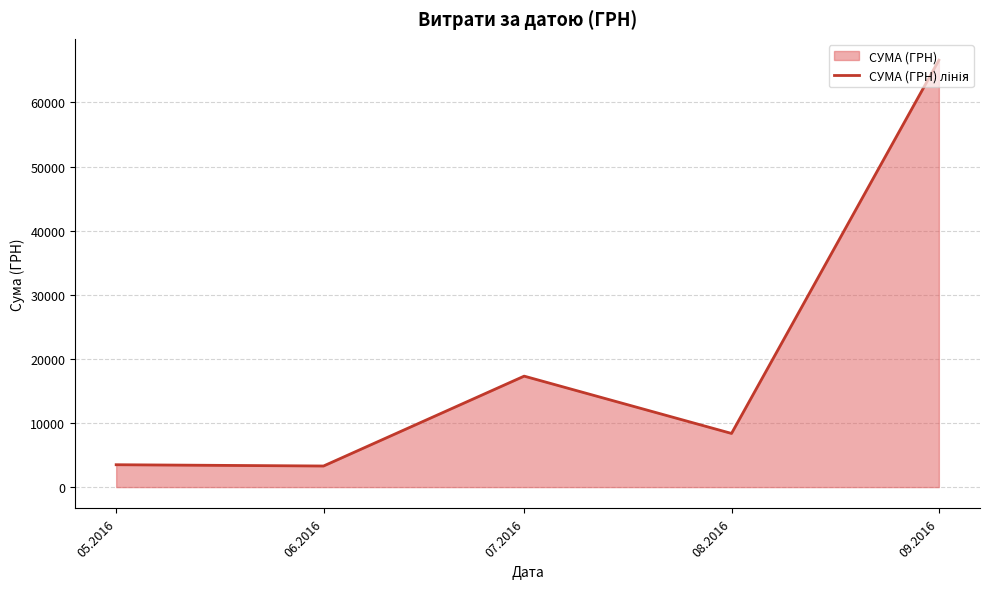

The value at 09.2016 is 89943.8. True or false?

False